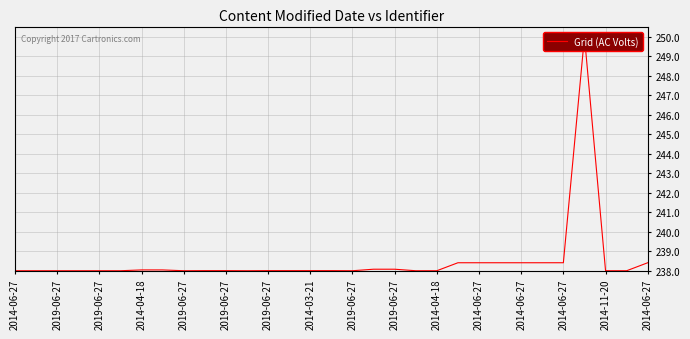

The chart shows a value of 350.4 at 2014-06-27. True or false?

False